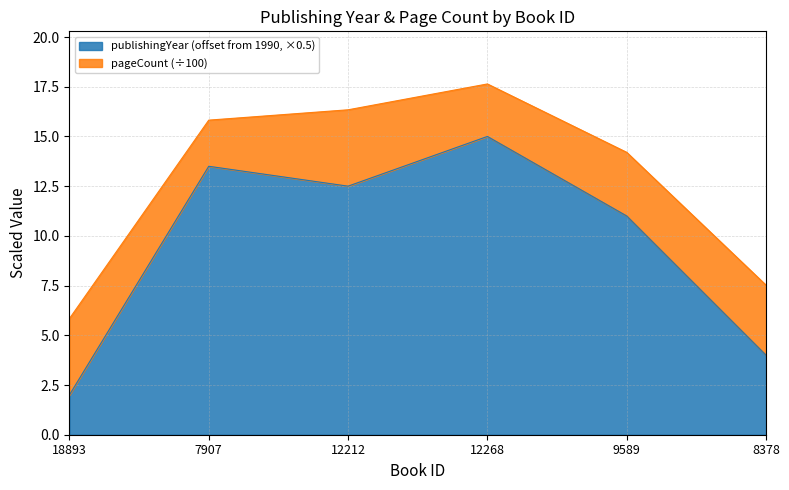

Approximately how many times larger is the value at 9589 compared to 7907?

0.8